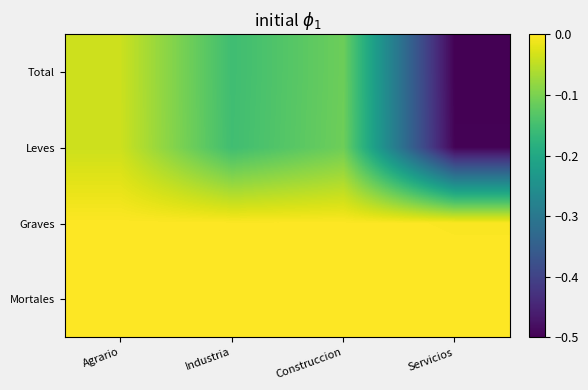

At which category does the chart reach its minimum across all series?

Servicios